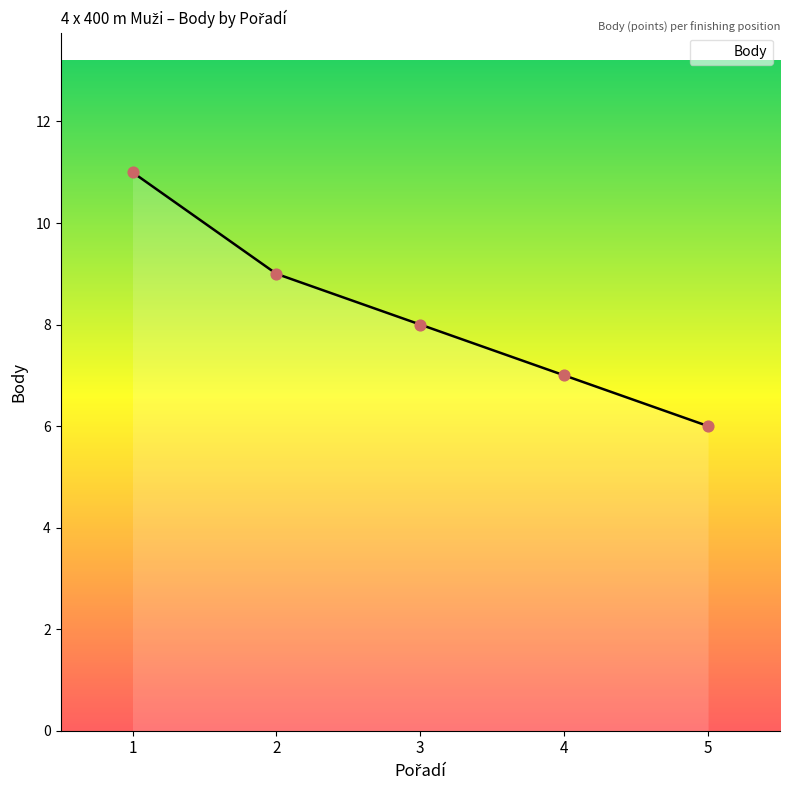

What is the change in value from 3 to 4?

-1